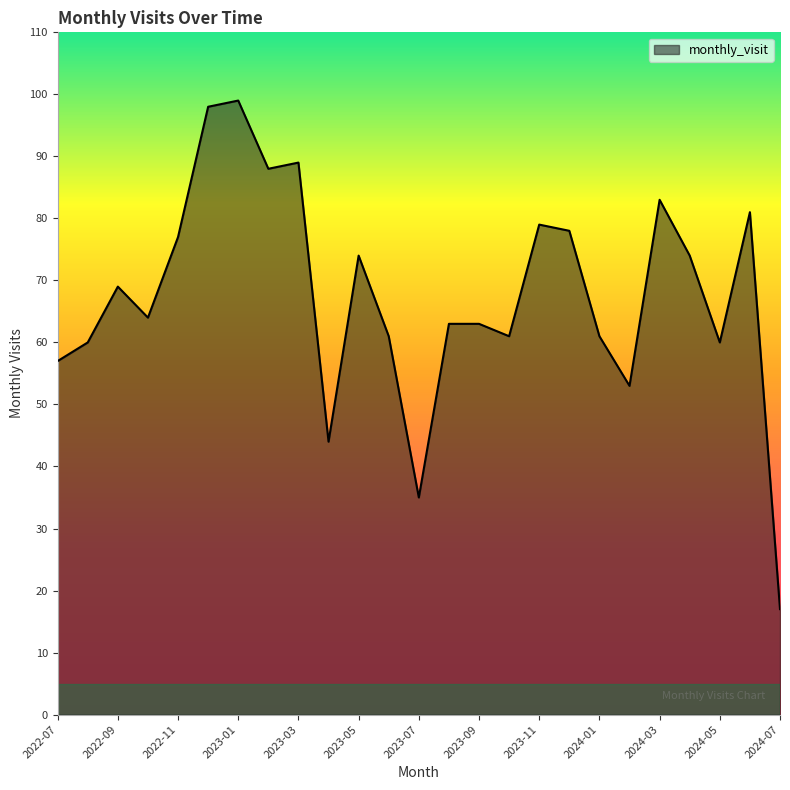

What is the difference between the maximum and minimum values?

82